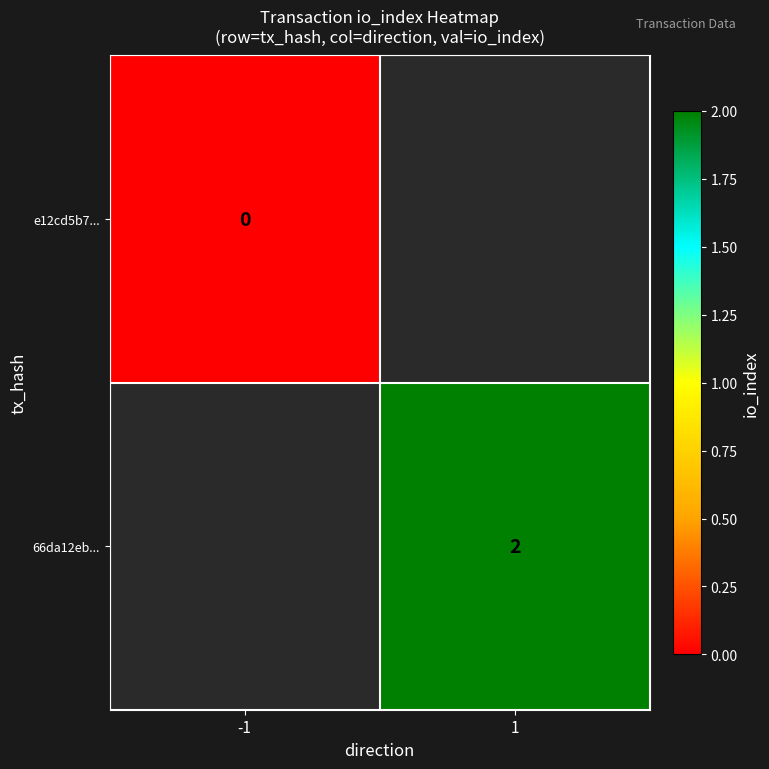

The value of 66da12eb... at 1 is 2. True or false?

True